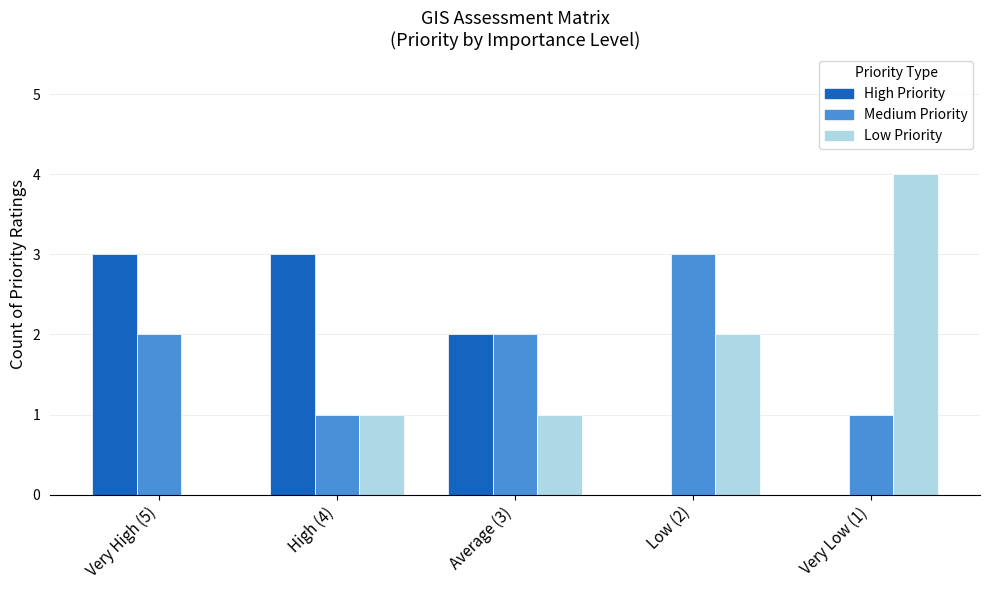

How many categories are shown in the chart?

5